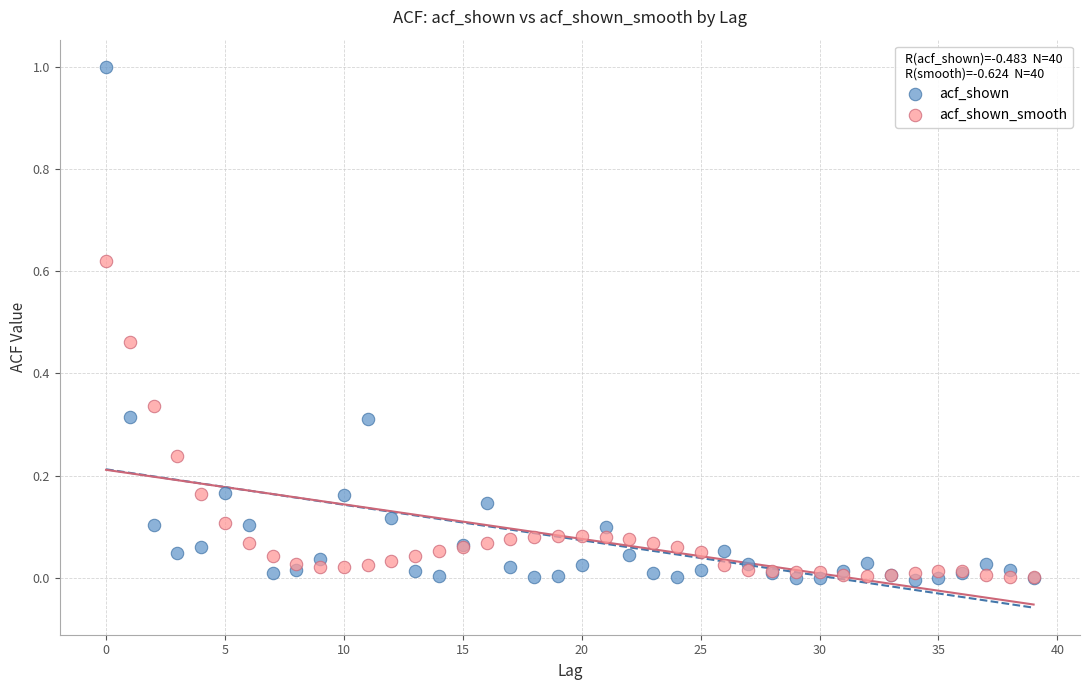

Which series has the largest Y range (max minus min)?

acf_shown